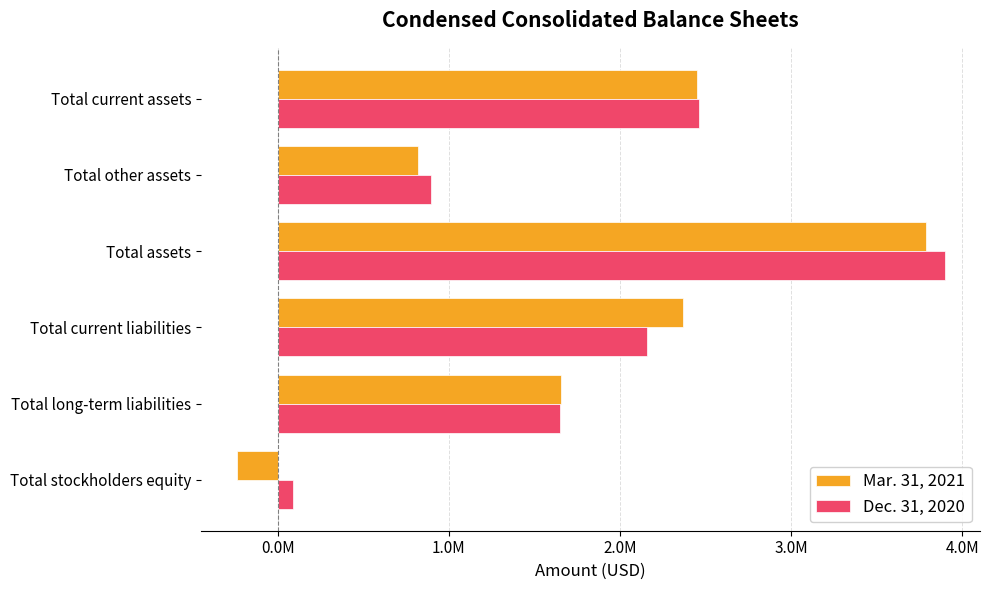

Which series has the widest spread of values?

Mar. 31, 2021